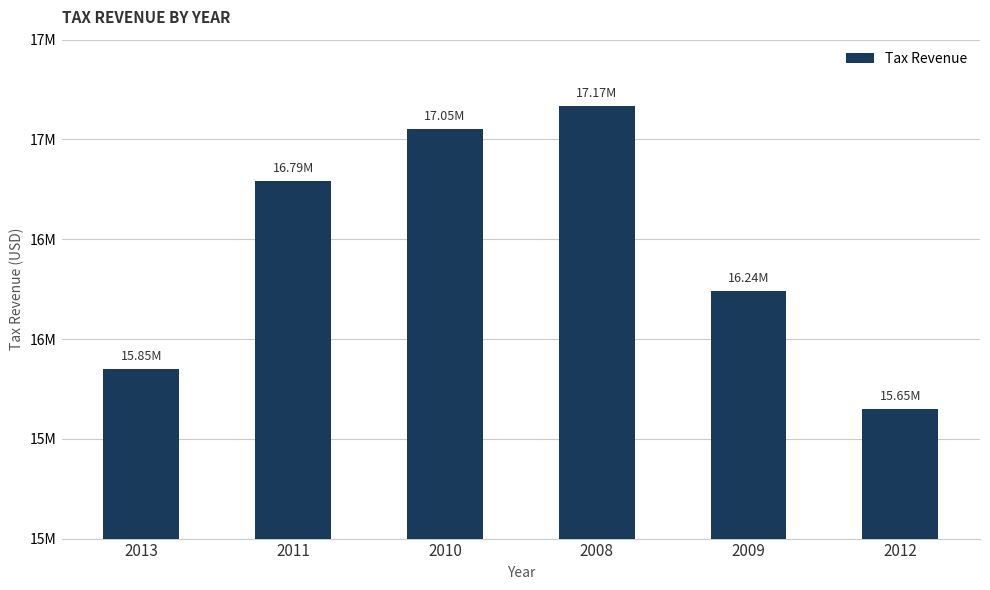

The chart shows a value of 17050000 at 2010. True or false?

True